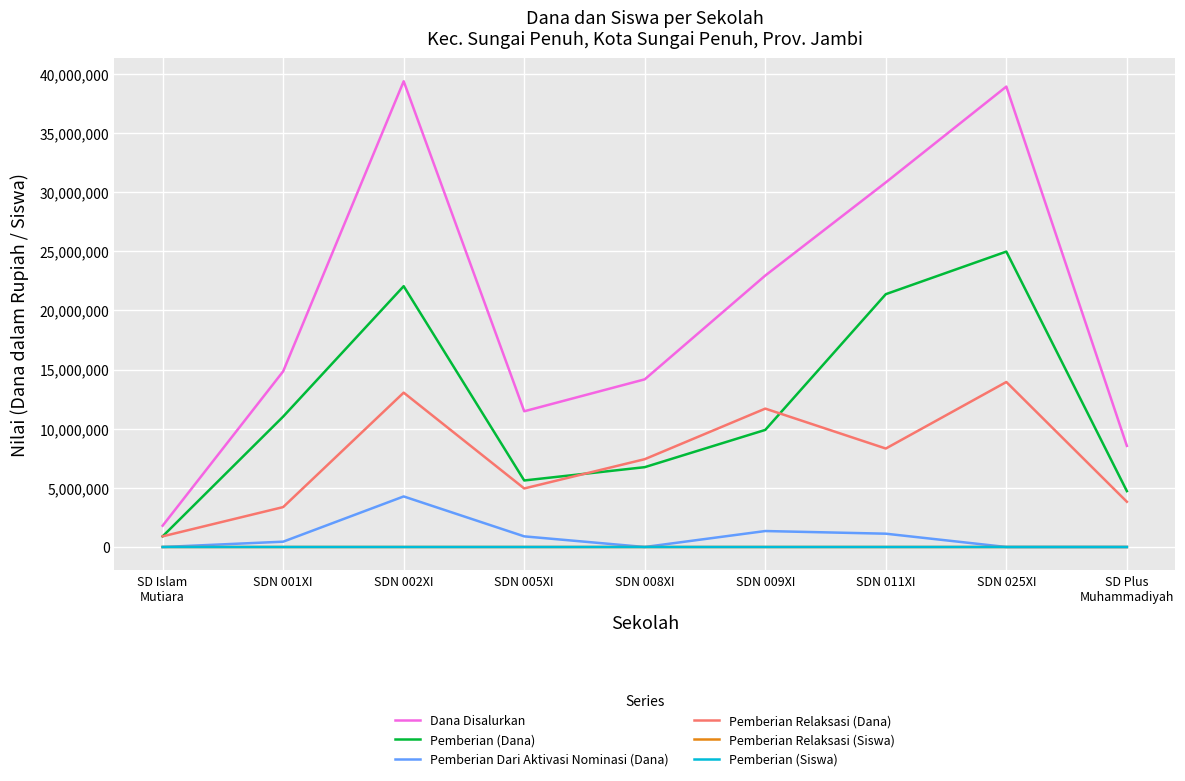

Where do Pemberian Relaksasi (Siswa) and Pemberian Dari Aktivasi Nominasi (Dana) first cross each other?

SD Islam
Mutiara and SDN 001XI